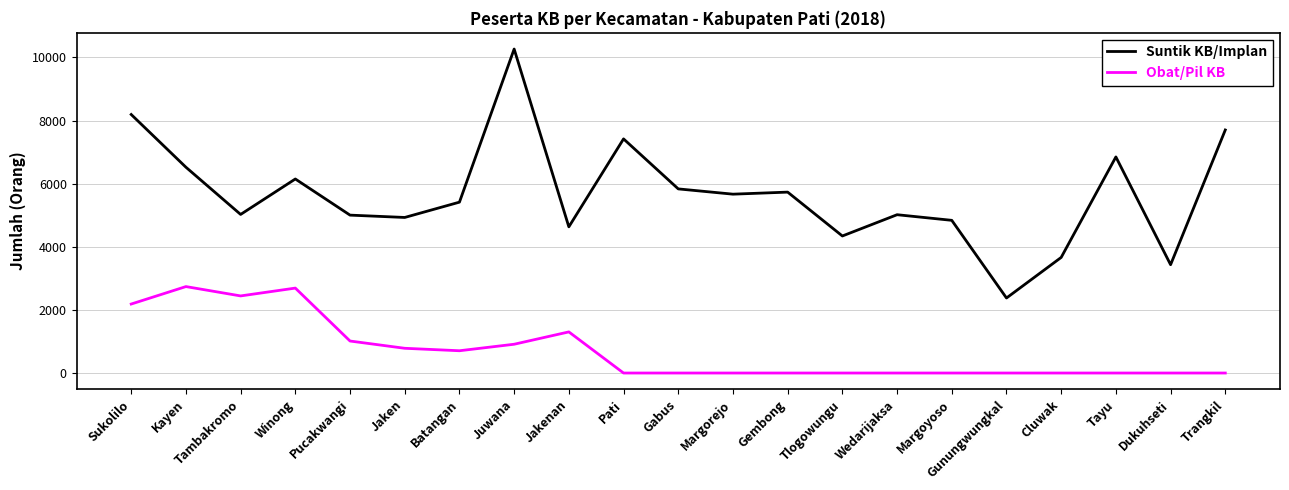

True or false: Suntik KB/Implan and Obat/Pil KB intersect in this chart.

False